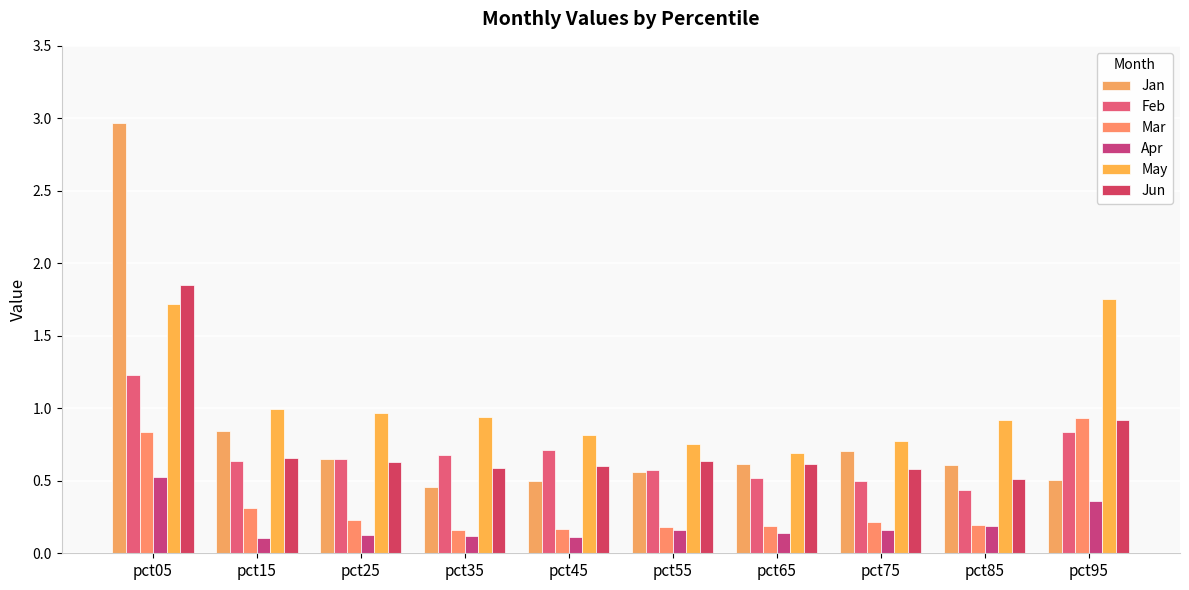

Reading right to left, list all the values displayed in this chart.

Jan: pct95=0.5	pct85=0.6	pct75=0.7	pct65=0.6	pct55=0.6	pct45=0.5	pct35=0.5	pct25=0.7	pct15=0.8	pct05=3.0
Feb: pct95=0.8	pct85=0.4	pct75=0.5	pct65=0.5	pct55=0.6	pct45=0.7	pct35=0.7	pct25=0.7	pct15=0.6	pct05=1.2
Mar: pct95=0.9	pct85=0.2	pct75=0.2	pct65=0.2	pct55=0.2	pct45=0.2	pct35=0.2	pct25=0.2	pct15=0.3	pct05=0.8
Apr: pct95=0.4	pct85=0.2	pct75=0.2	pct65=0.1	pct55=0.2	pct45=0.1	pct35=0.1	pct25=0.1	pct15=0.1	pct05=0.5
May: pct95=1.8	pct85=0.9	pct75=0.8	pct65=0.7	pct55=0.8	pct45=0.8	pct35=0.9	pct25=1.0	pct15=1.0	pct05=1.7
Jun: pct95=0.9	pct85=0.5	pct75=0.6	pct65=0.6	pct55=0.6	pct45=0.6	pct35=0.6	pct25=0.6	pct15=0.7	pct05=1.9